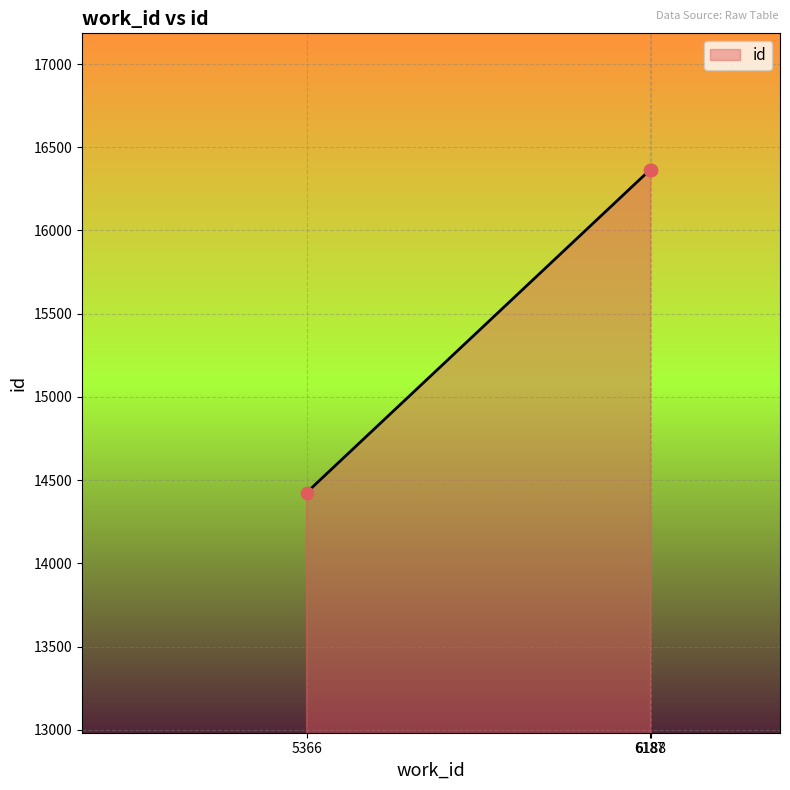

What is the smallest value displayed?

14425